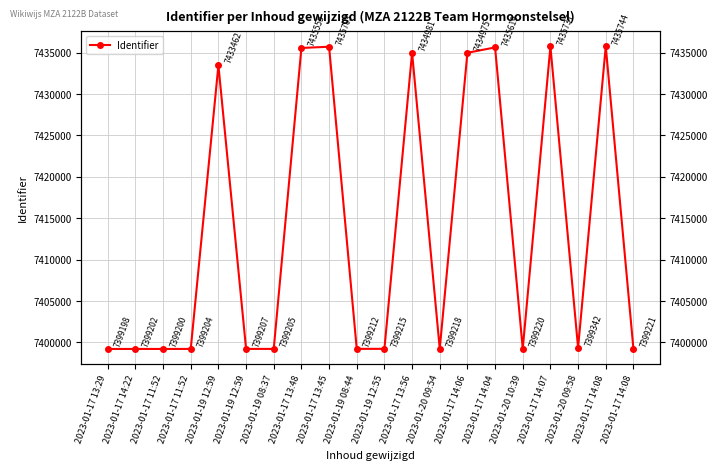

What is the change in value from 2023-01-19 12:59 to 2023-01-19 08:37?

-2